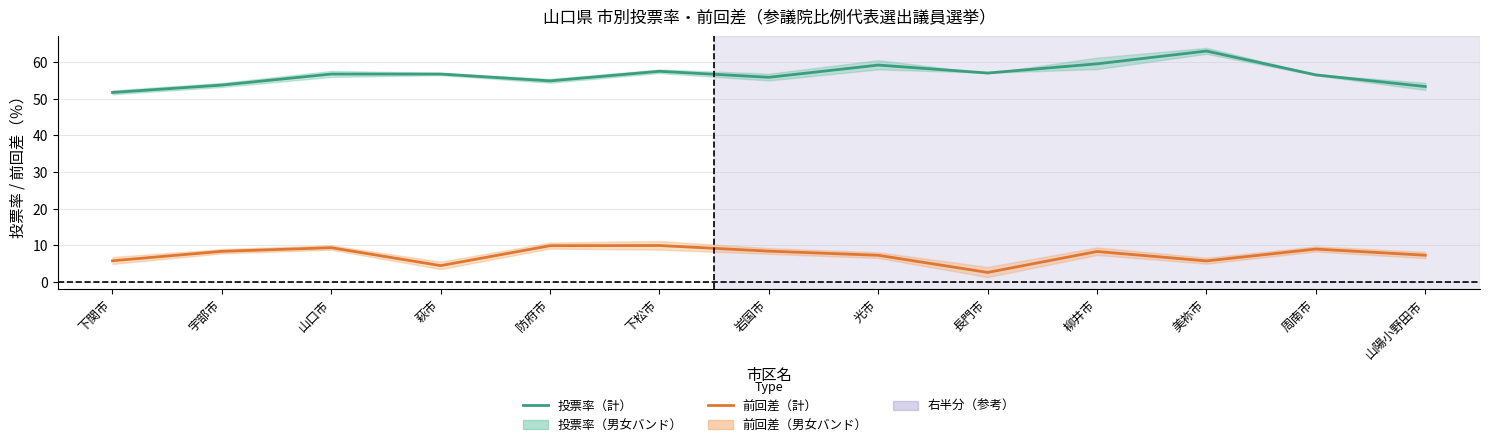

Between 長門市 and 柳井市, which is larger?

柳井市